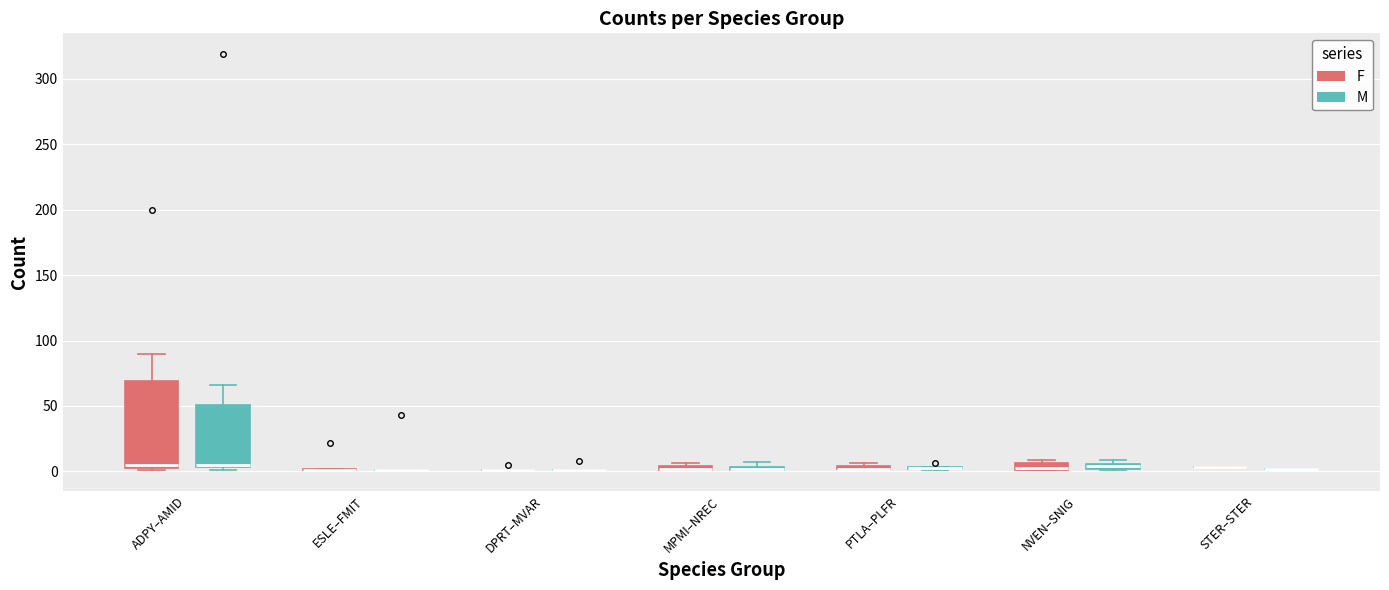

Which box is the tallest, from its lower edge to its upper edge?

ADPY–AMID (F)